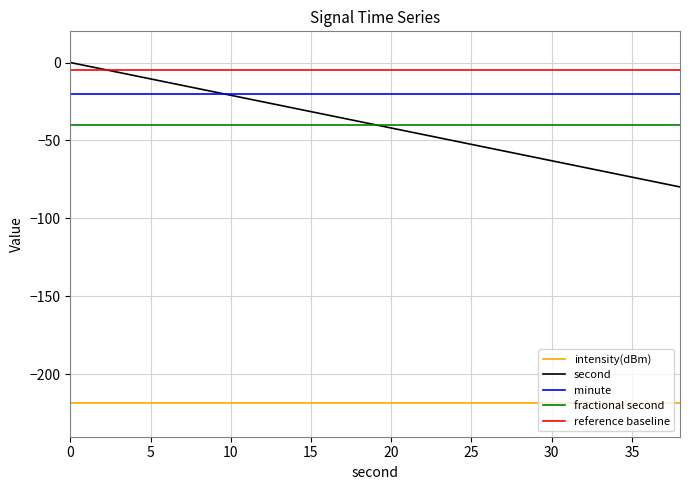

Which series has the largest total across all categories?

reference baseline